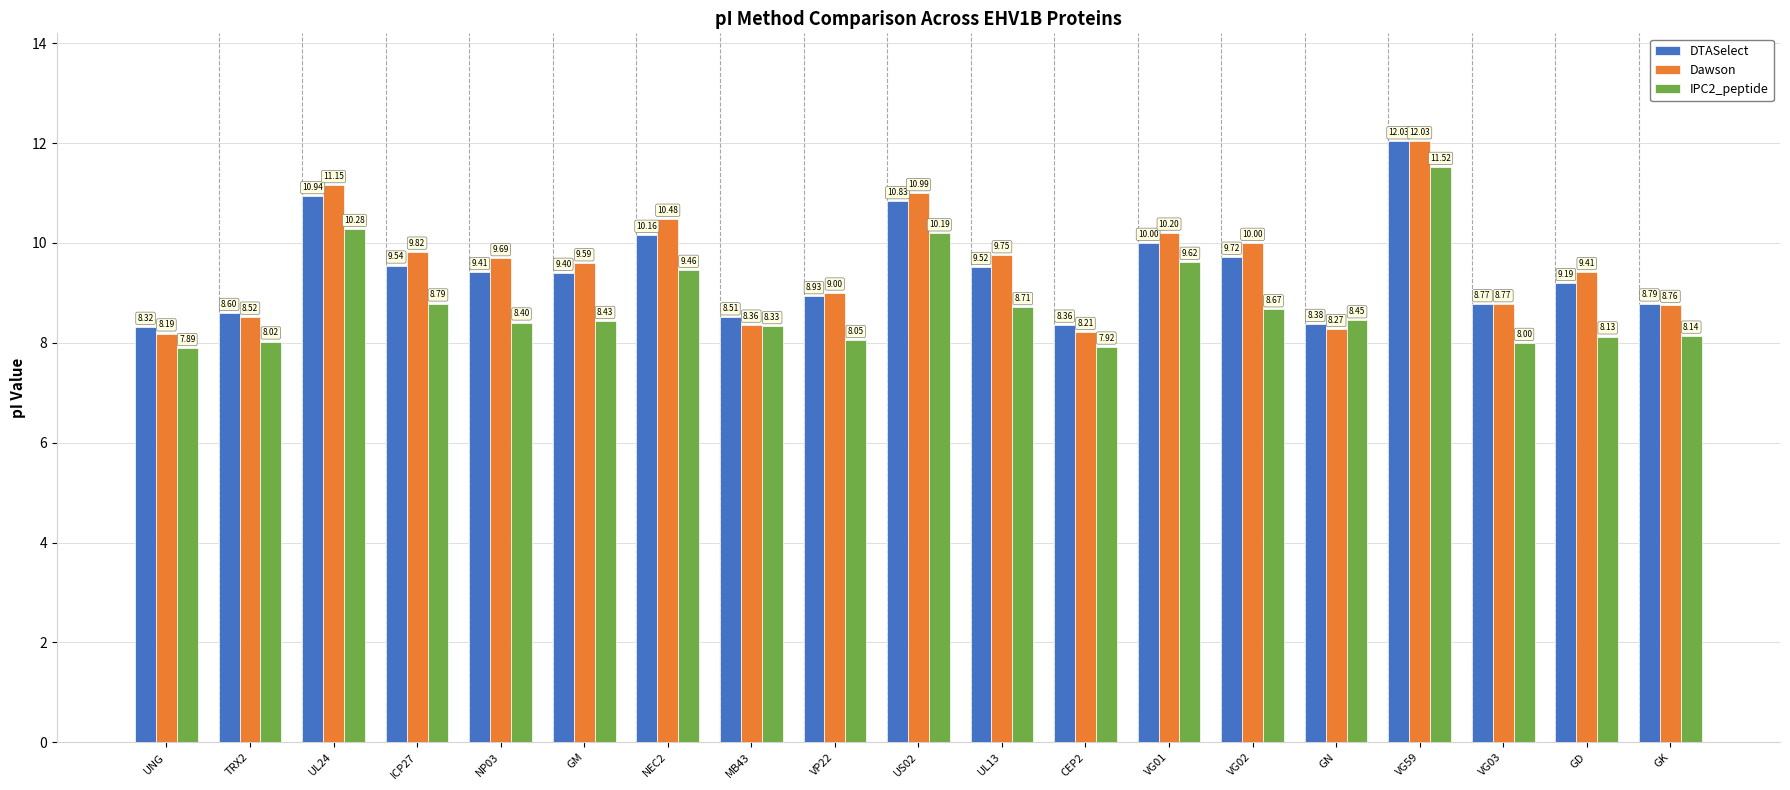

What is the difference between the second highest and minimum values in the DTASelect series?

2.6